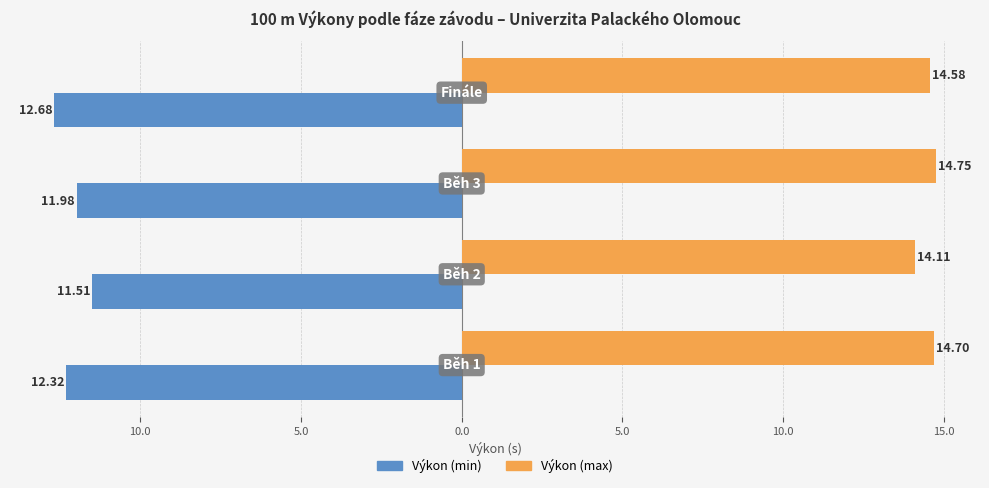

What are all the series names shown in the legend?

Výkon (min), Výkon (max)